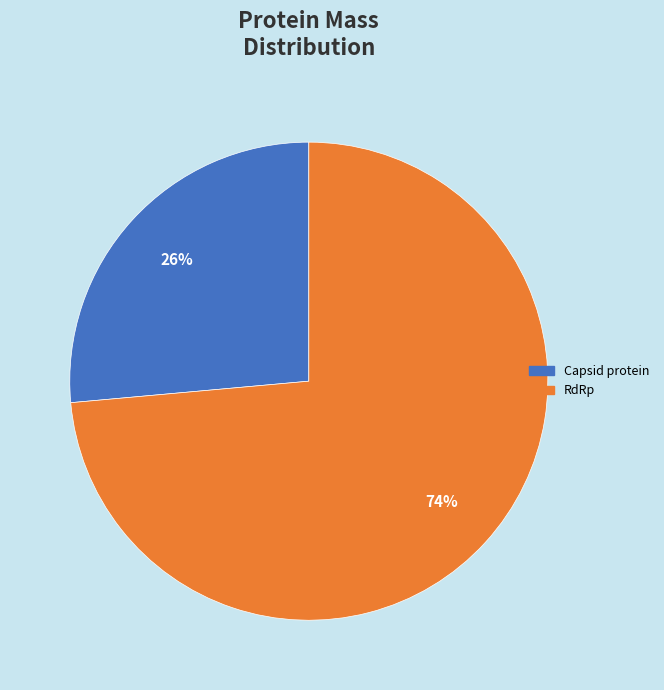

Which has a higher value, RdRp or Capsid protein?

RdRp